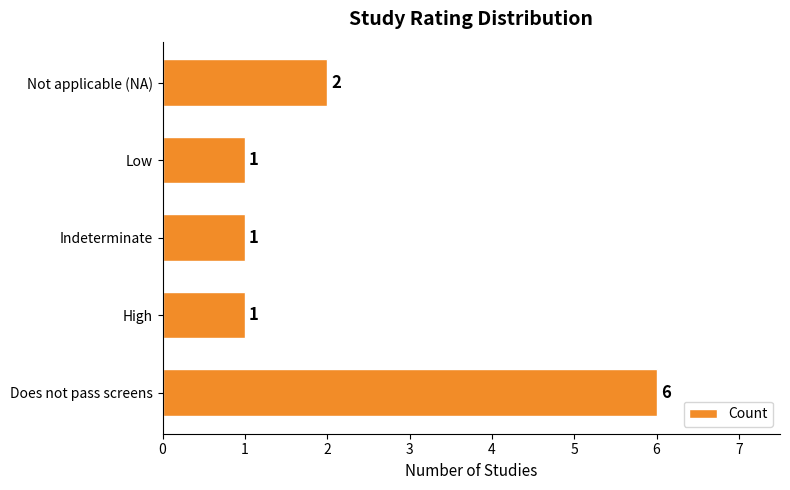

Does the chart contain stacked bars?

No